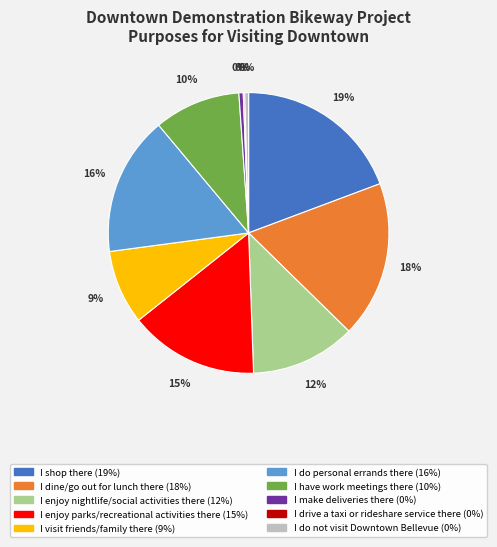

Does I dine/go out for lunch there account for over 50% of the chart?

No